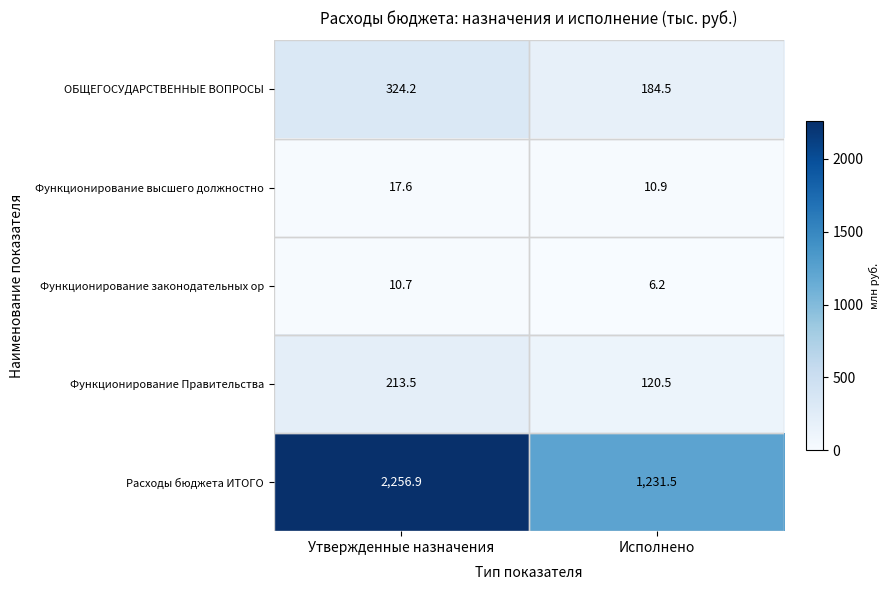

Rank the categories by Функционирование законодательных ор value from highest to lowest.

Утвержденные назначения, Исполнено